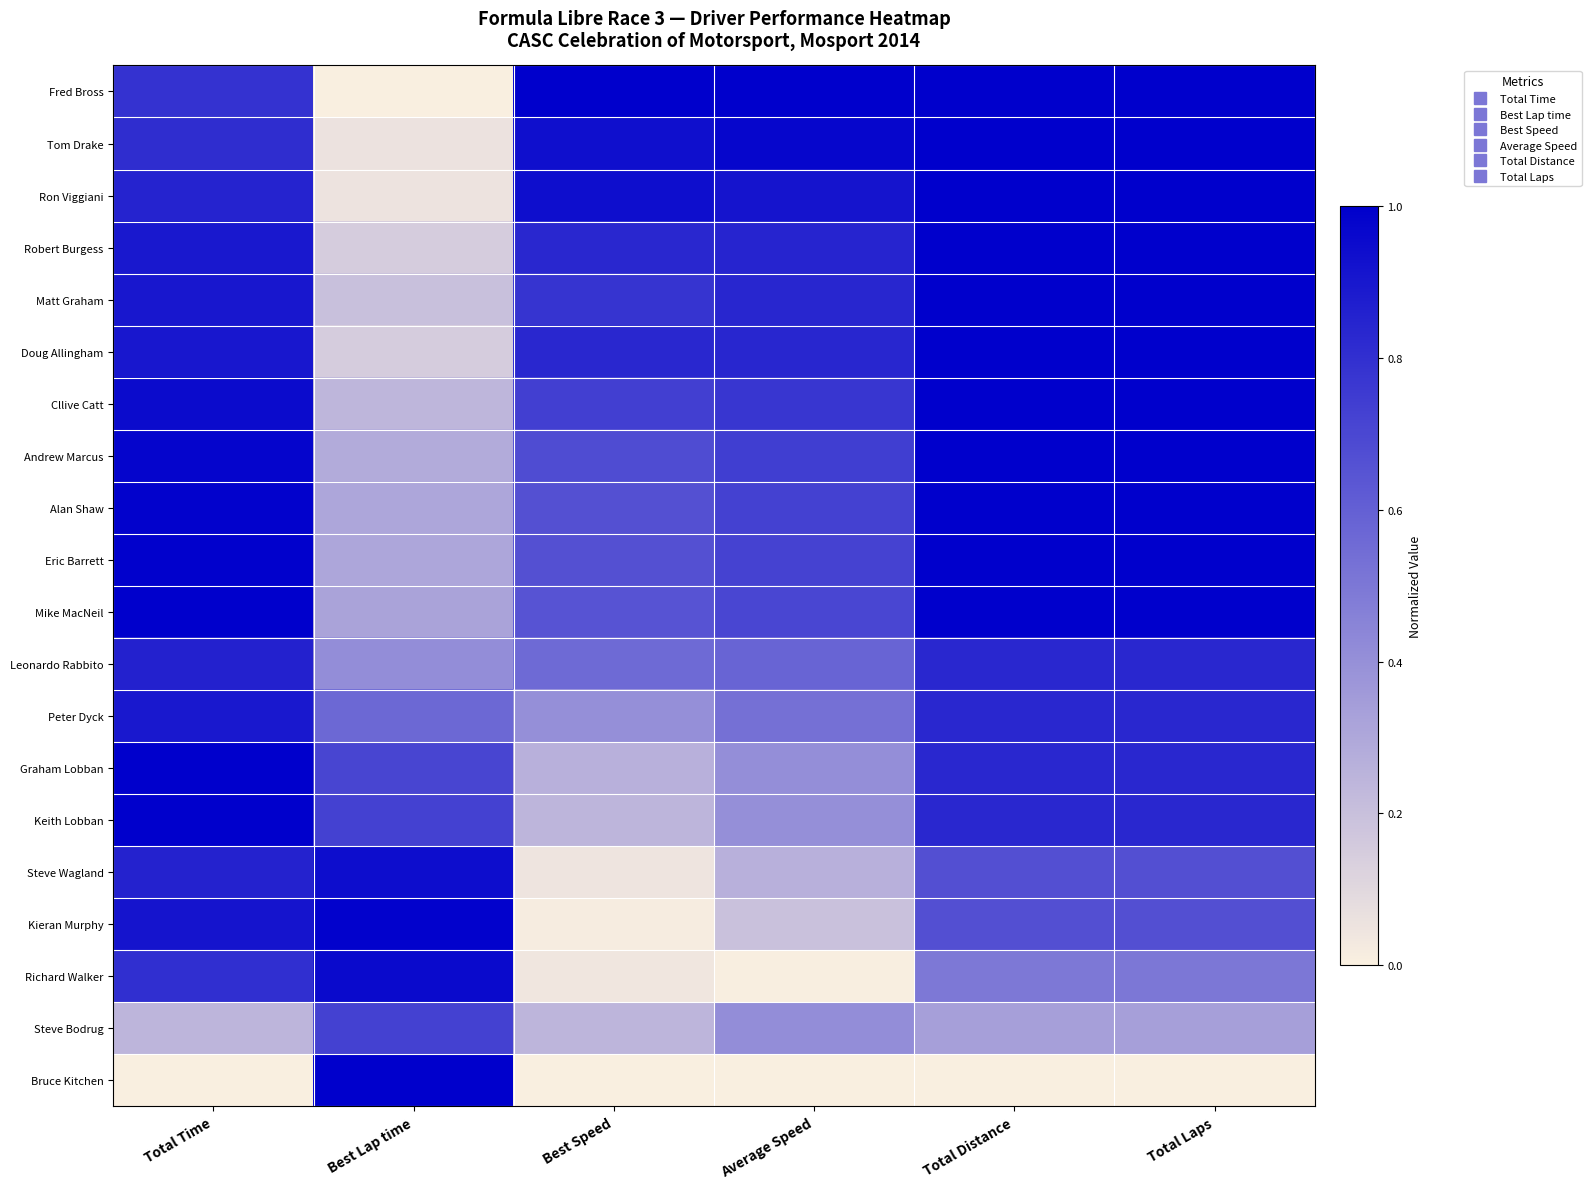

Reading left to right, what are all the values shown in this chart?

Fred Bross: Total Time=0.8	Best Lap time=0.0	Best Speed=1.0	Average Speed=1.0	Total Distance=1.0	Total Laps=1.0
Tom Drake: Total Time=0.8	Best Lap time=0.1	Best Speed=0.9	Average Speed=1.0	Total Distance=1.0	Total Laps=1.0
Ron Viggiani: Total Time=0.8	Best Lap time=0.1	Best Speed=0.9	Average Speed=0.9	Total Distance=1.0	Total Laps=1.0
Robert Burgess: Total Time=0.9	Best Lap time=0.1	Best Speed=0.8	Average Speed=0.8	Total Distance=1.0	Total Laps=1.0
Matt Graham: Total Time=0.9	Best Lap time=0.2	Best Speed=0.8	Average Speed=0.8	Total Distance=1.0	Total Laps=1.0
Doug Allingham: Total Time=0.9	Best Lap time=0.1	Best Speed=0.8	Average Speed=0.8	Total Distance=1.0	Total Laps=1.0
Cllive Catt: Total Time=1.0	Best Lap time=0.2	Best Speed=0.7	Average Speed=0.8	Total Distance=1.0	Total Laps=1.0
Andrew Marcus: Total Time=1.0	Best Lap time=0.3	Best Speed=0.7	Average Speed=0.7	Total Distance=1.0	Total Laps=1.0
Alan Shaw: Total Time=1.0	Best Lap time=0.3	Best Speed=0.7	Average Speed=0.7	Total Distance=1.0	Total Laps=1.0
Eric Barrett: Total Time=1.0	Best Lap time=0.3	Best Speed=0.7	Average Speed=0.7	Total Distance=1.0	Total Laps=1.0
Mike MacNeil: Total Time=1.0	Best Lap time=0.3	Best Speed=0.6	Average Speed=0.7	Total Distance=1.0	Total Laps=1.0
Leonardo Rabbito: Total Time=0.9	Best Lap time=0.4	Best Speed=0.6	Average Speed=0.6	Total Distance=0.8	Total Laps=0.8
Peter Dyck: Total Time=0.9	Best Lap time=0.6	Best Speed=0.4	Average Speed=0.5	Total Distance=0.8	Total Laps=0.8
Graham Lobban: Total Time=1.0	Best Lap time=0.7	Best Speed=0.3	Average Speed=0.4	Total Distance=0.8	Total Laps=0.8
Keith Lobban: Total Time=1.0	Best Lap time=0.7	Best Speed=0.2	Average Speed=0.4	Total Distance=0.8	Total Laps=0.8
Steve Wagland: Total Time=0.9	Best Lap time=0.9	Best Speed=0.0	Average Speed=0.3	Total Distance=0.7	Total Laps=0.7
Kieran Murphy: Total Time=0.9	Best Lap time=1.0	Best Speed=0.0	Average Speed=0.2	Total Distance=0.7	Total Laps=0.7
Richard Walker: Total Time=0.8	Best Lap time=1.0	Best Speed=0.0	Average Speed=0.0	Total Distance=0.5	Total Laps=0.5
Steve Bodrug: Total Time=0.2	Best Lap time=0.7	Best Speed=0.2	Average Speed=0.4	Total Distance=0.3	Total Laps=0.3
Bruce Kitchen: Total Time=0.0	Best Lap time=1.0	Best Speed=0.0	Average Speed=0.0	Total Distance=0.0	Total Laps=0.0